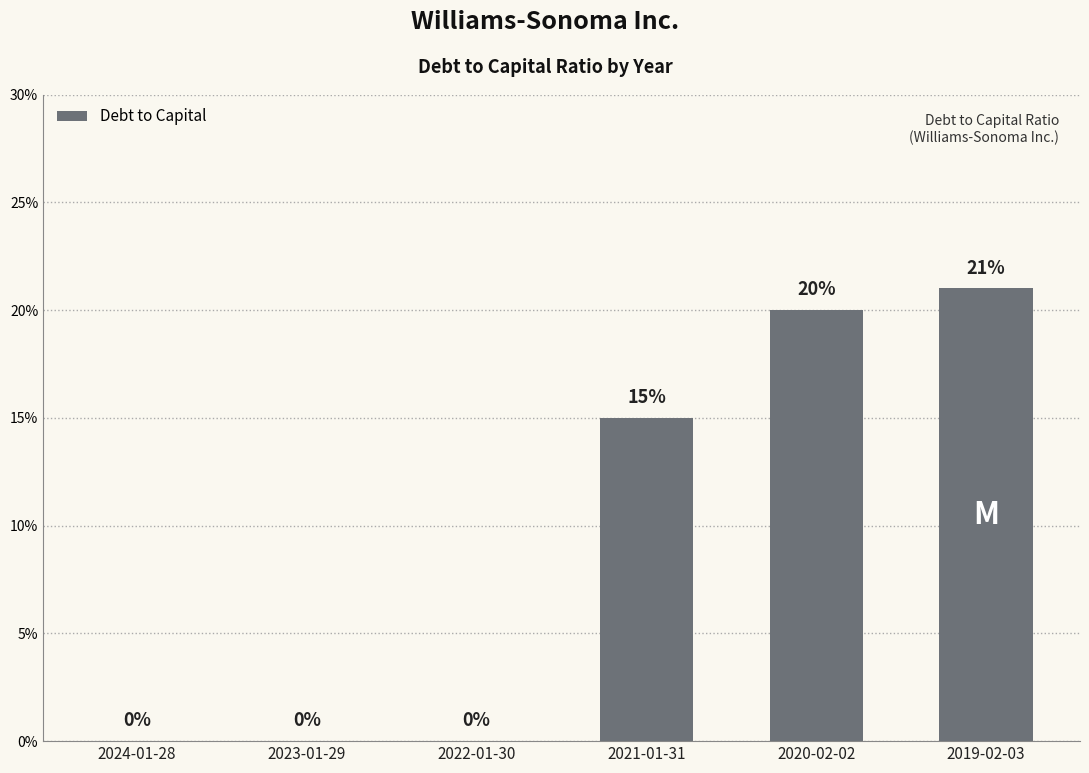

What is the difference between the maximum and minimum values?

0.2